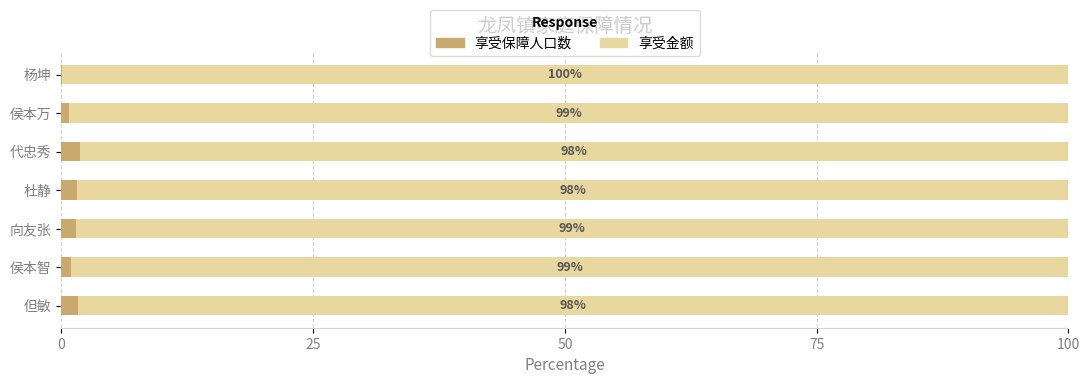

What is the sum of all 享受保障人口数 values?

8.2